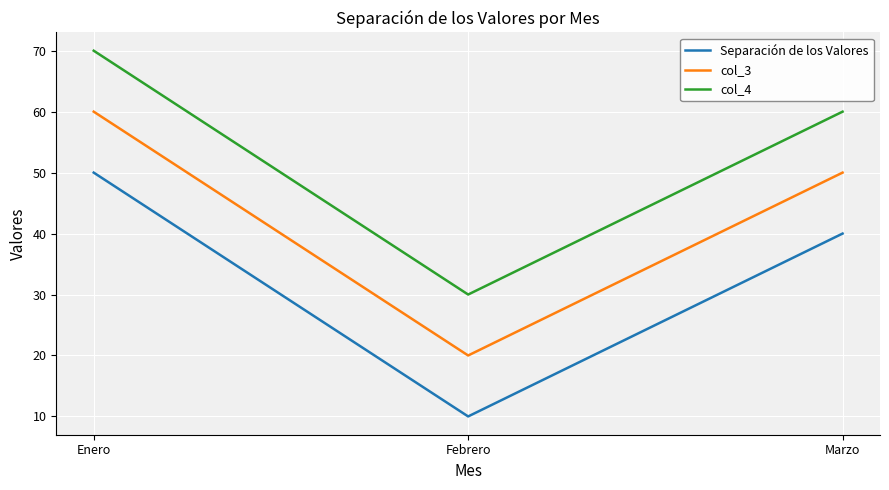

Reading left to right, what are all the values shown in this chart?

Separación de los Valores: 50	10	40
col_3: 60	20	50
col_4: 70	30	60